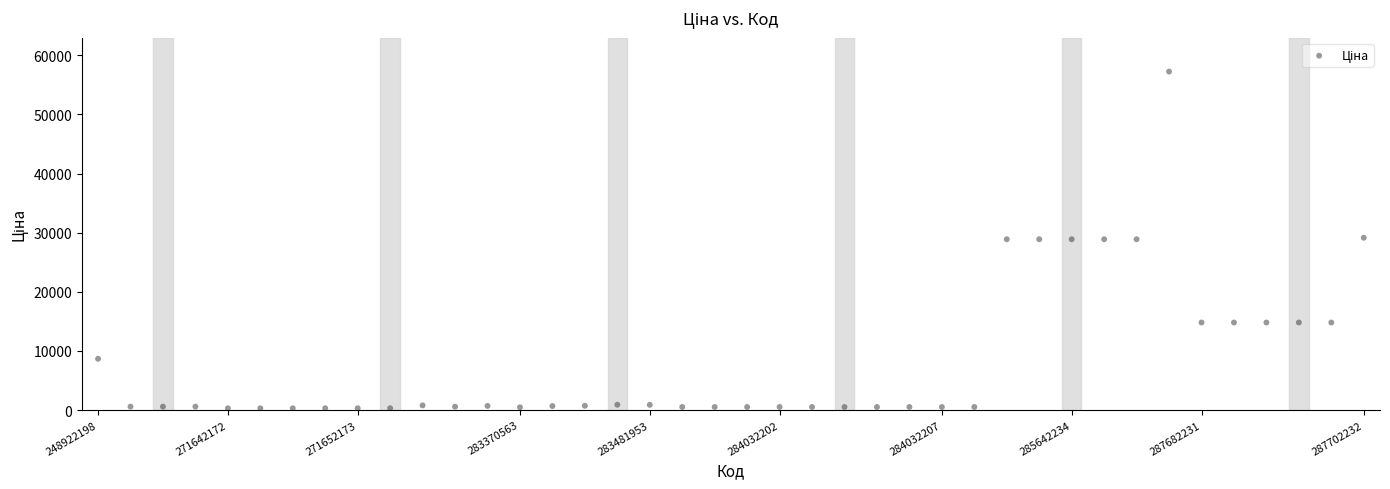

Count the number of points in this scatter plot.

40